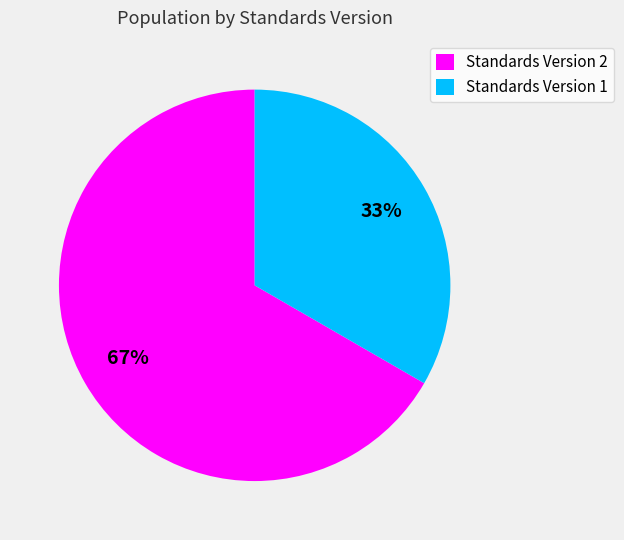

What percentage is the Standards Version 1 slice, to the nearest percent?

33%